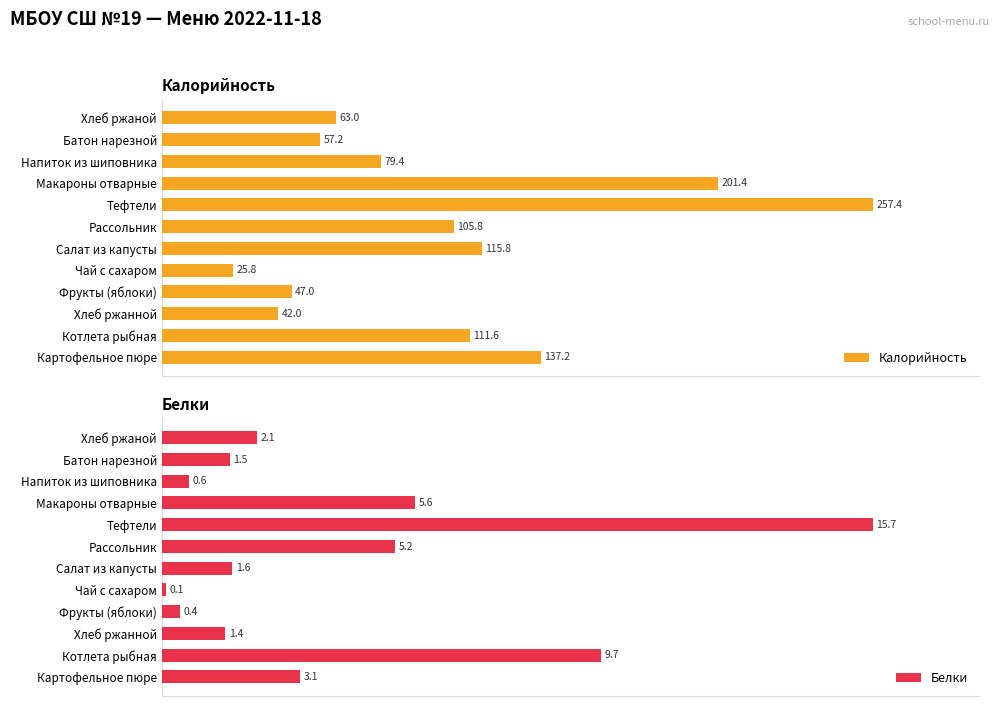

Is the value of Калорийность at Котлета рыбная greater than the value of Белки at Салат из капусты?

Yes